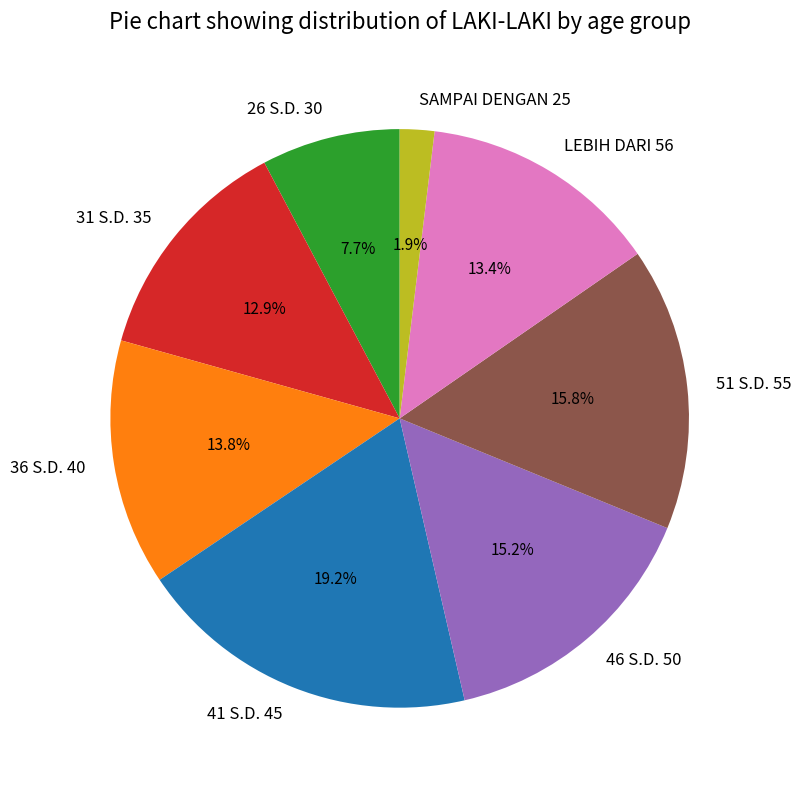

What percentage is the 51 S.D. 55 slice, to the nearest percent?

16%